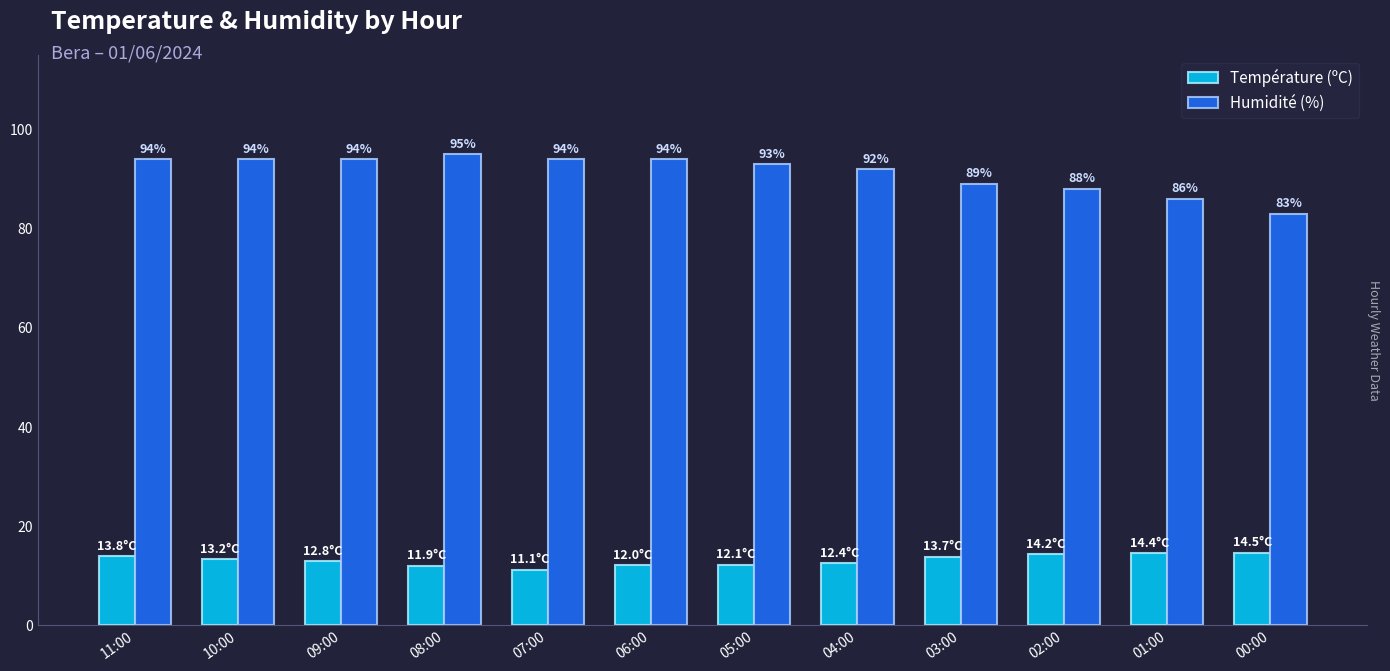

List the series in order of their peak value, lowest first.

Température (ºC), Humidité (%)